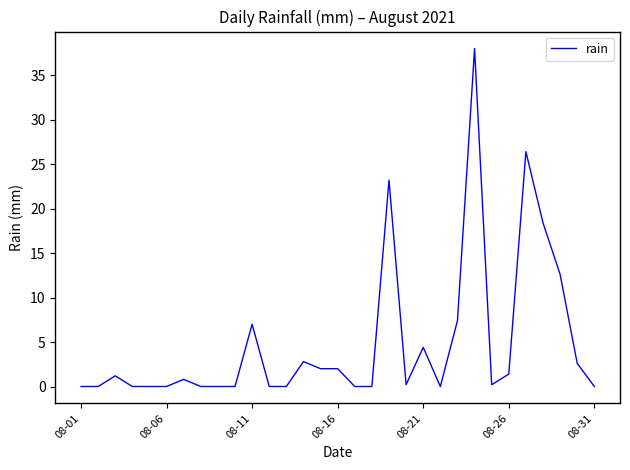

What is the sum of all values?

150.6